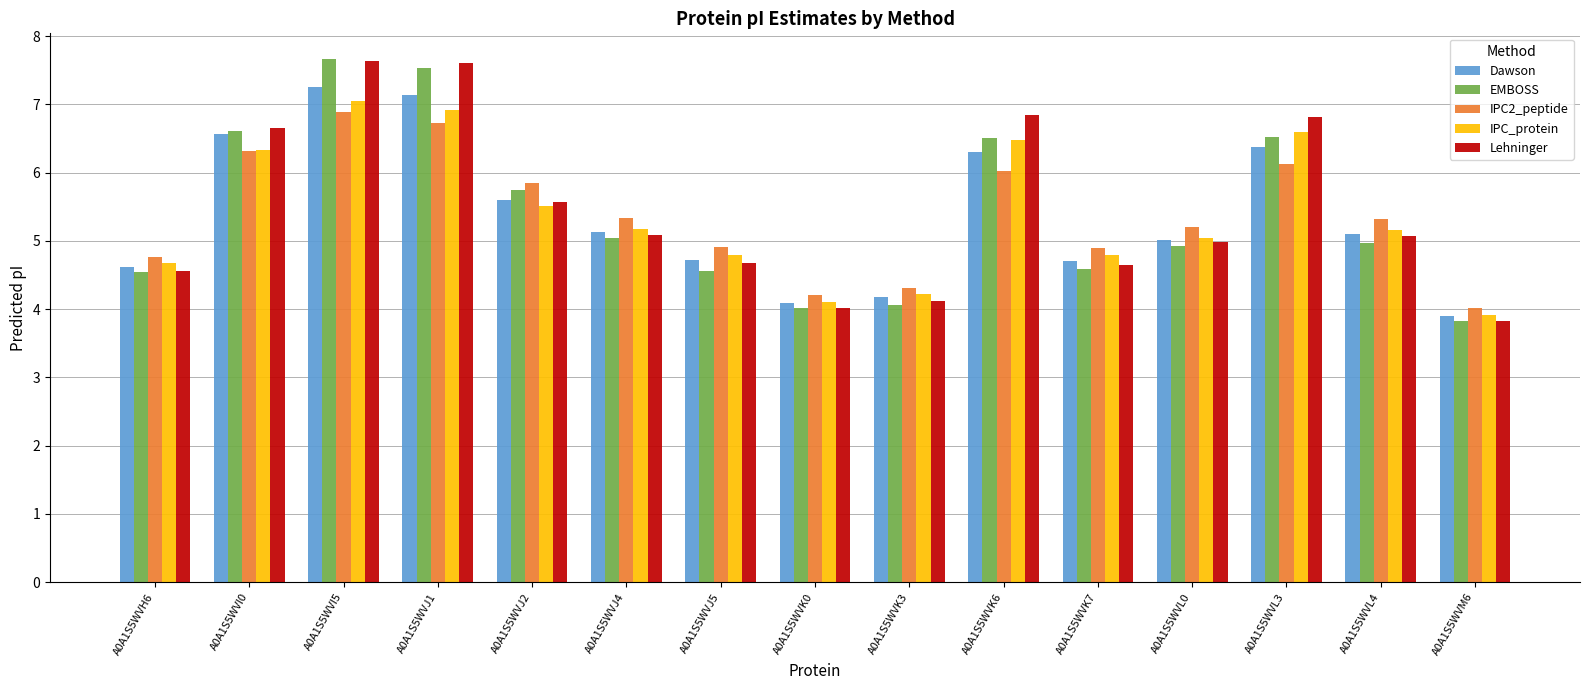

What is the difference between the EMBOSS values at A0A1S5WVJ1 and A0A1S5WVL0?

2.6